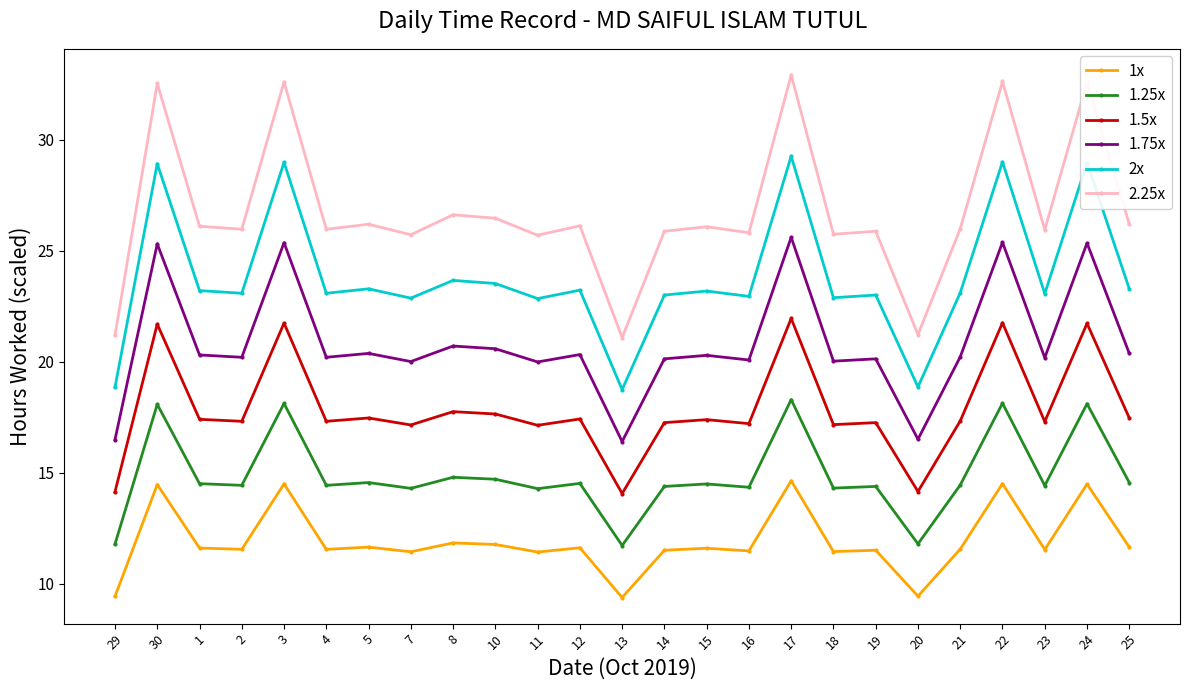

True or false: 2.25x has a value of 34.5 at 29.

False